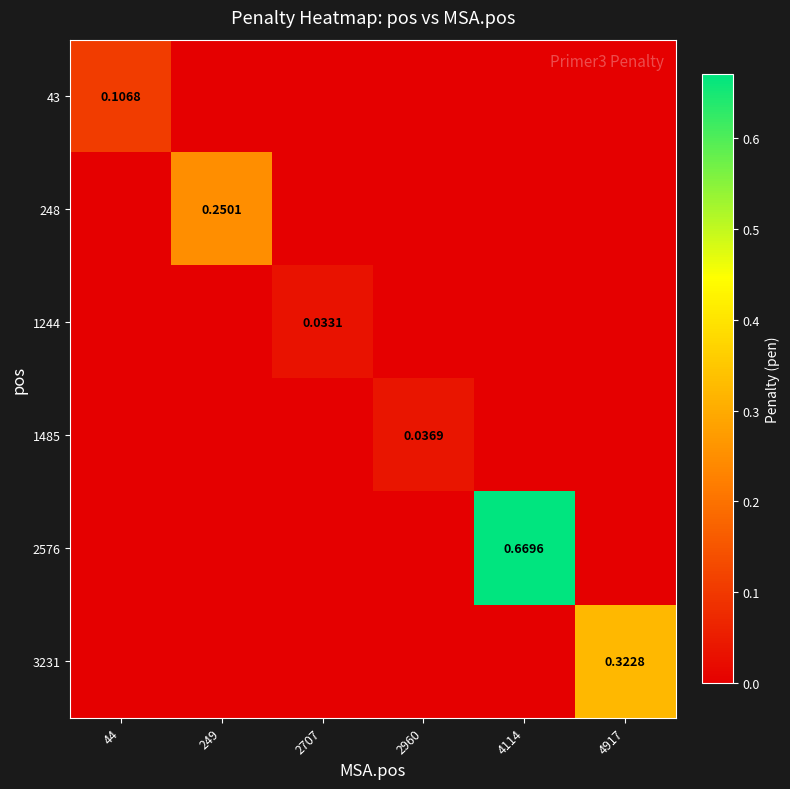

Rank the series by their maximum value, from lowest to highest.

1244, 1485, 43, 248, 3231, 2576